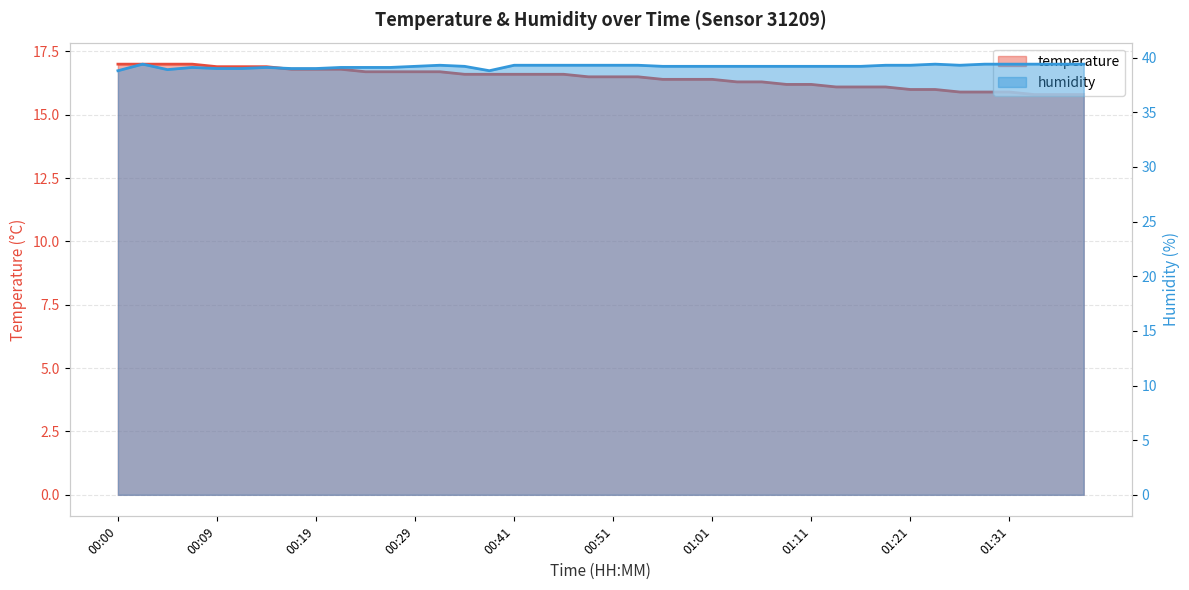

How many values in the temperature series exceed 16?

32